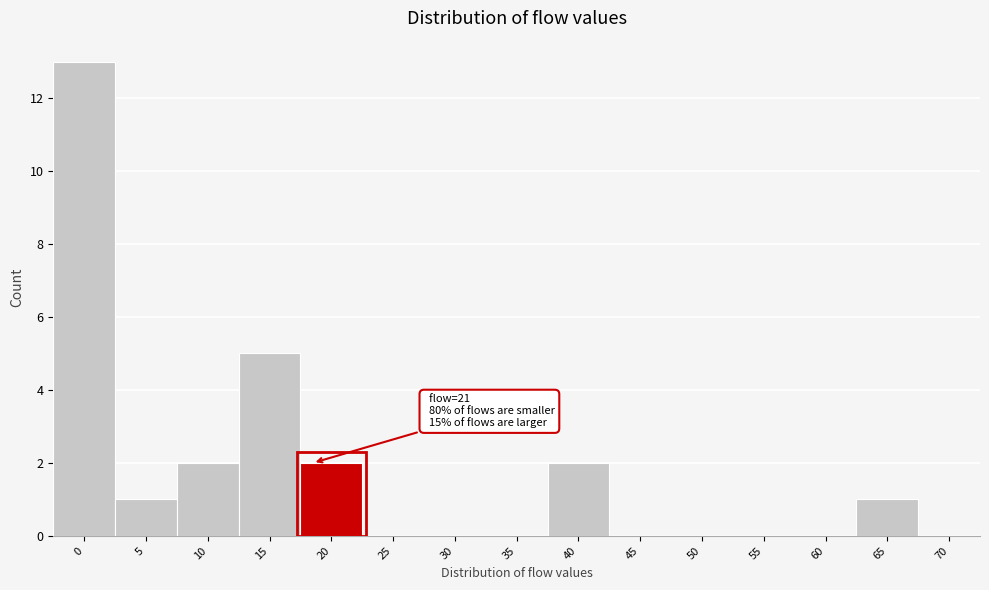

Reading left to right, what are all the values shown in this chart?

0=13	5=1	10=2	15=5	20=2	25=0	30=0	35=0	40=2	45=0	50=0	55=0	60=0	65=1	70=0